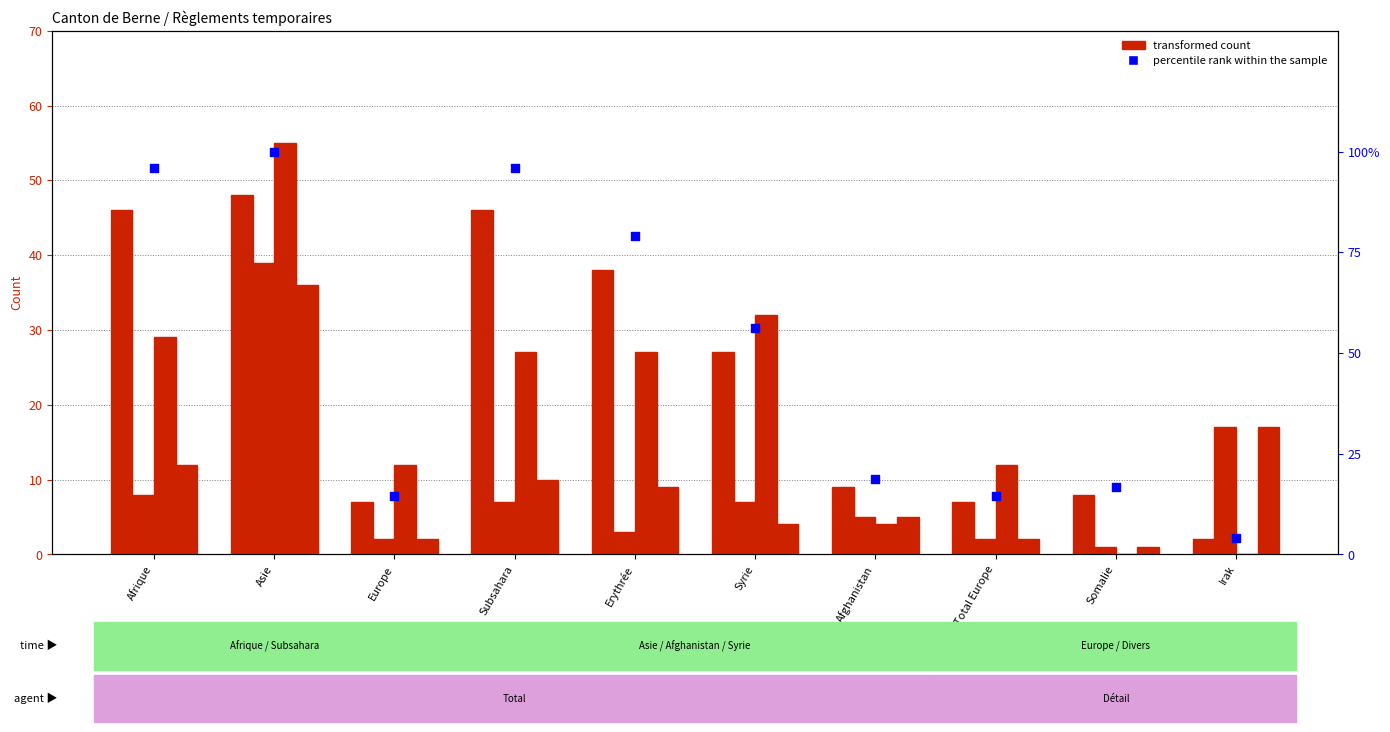

Which series has the widest spread of Y values?

percentile rank within the sample